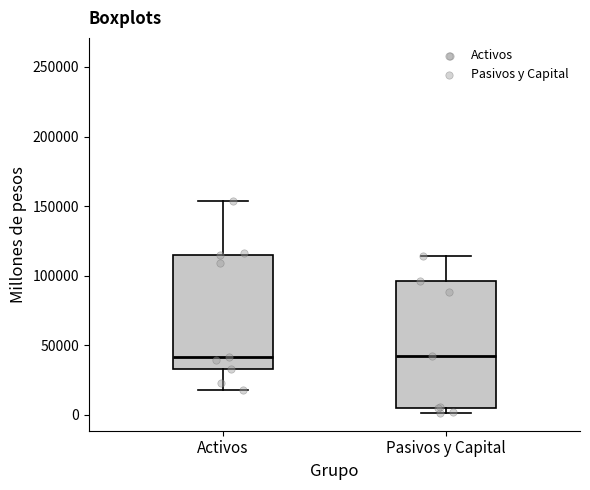

Reading left to right, transcribe this box plot: for each box, give where its median line is, the range the box spans, and where its two whiskers end, as read against the y-axis. The values are not printed on the chart, so give them approximately, as read against the axis.

Activos: median 40000, box 35000 to 115000, whiskers 20000 to 155000
Pasivos y Capital: median 40000, box 5000 to 95000, whiskers 0 to 115000